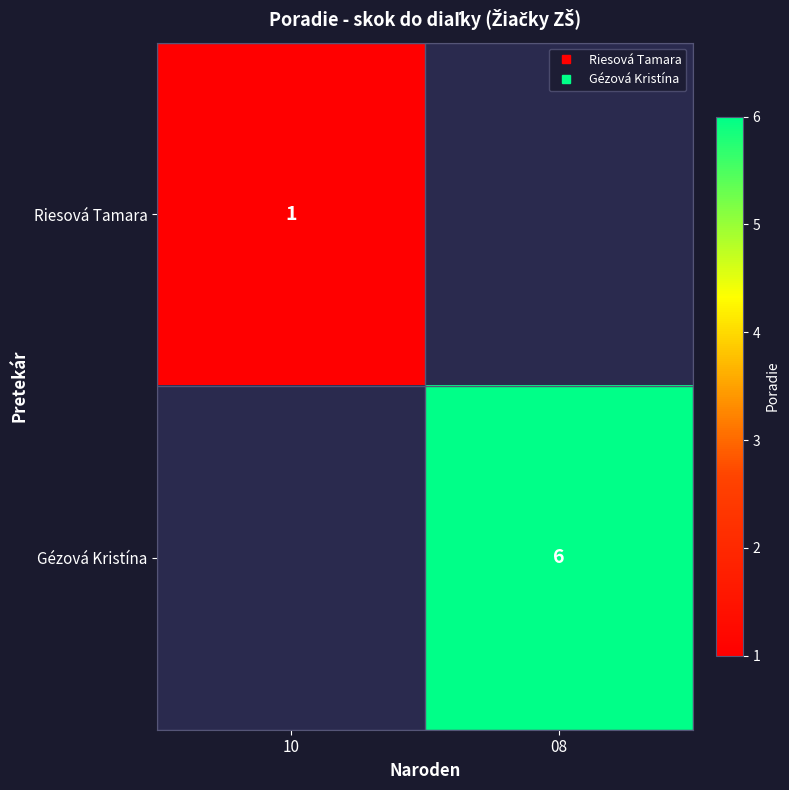

Which series has the largest range (max minus min)?

Riesová Tamara